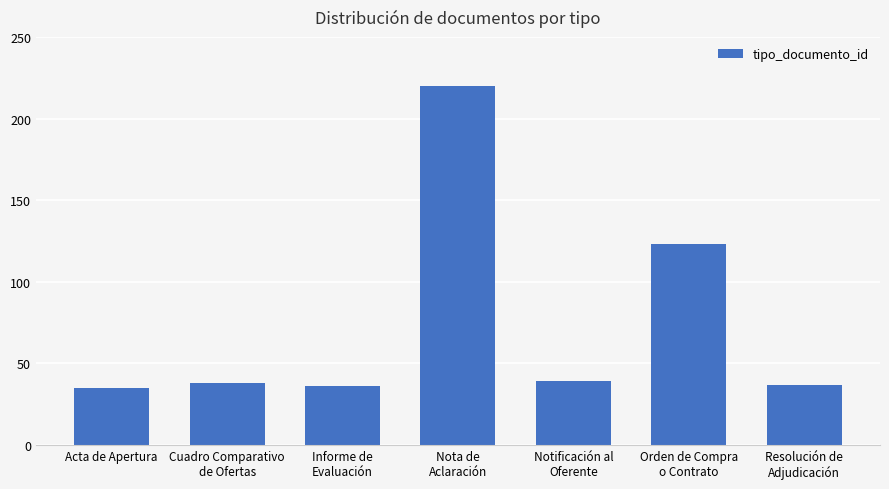

What is the value of the 7th bar from the left?

37